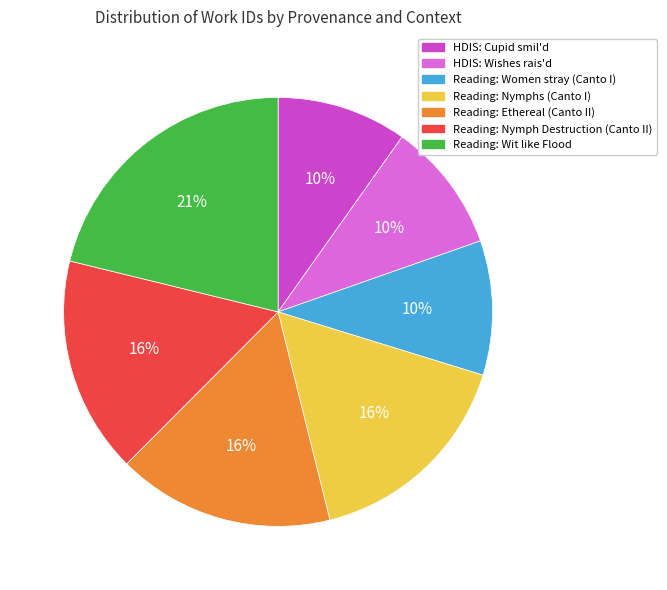

Do Reading: Nymphs (Canto I) and Reading: Wit like Flood together represent more than half of the pie?

No